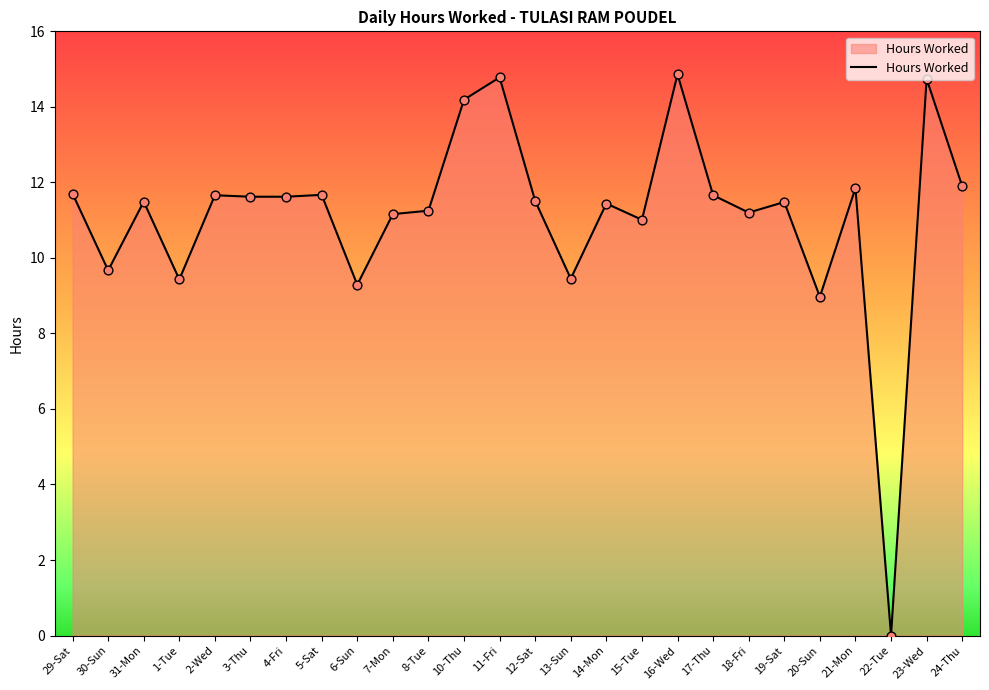

What is the change in value from 3-Thu to 18-Fri?

-0.4